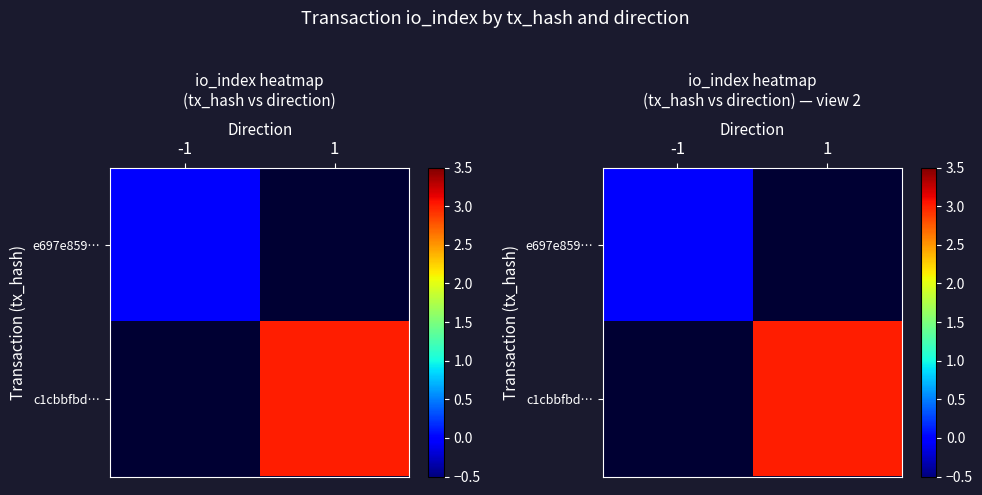

List the series in order of their overall mean, lowest first.

e697e859…, c1cbbfbd…